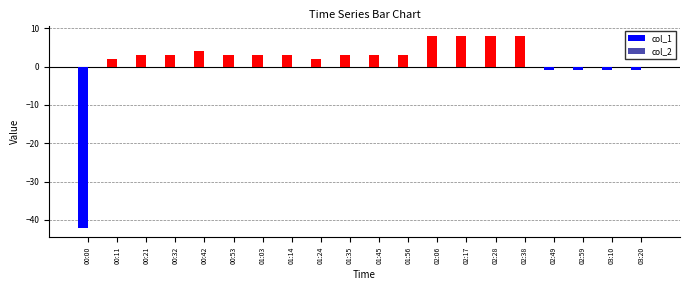

Reading left to right, transcribe all the data shown in this chart.

-42	2	3	3	4	3	3	3	2	3	3	3	8	8	8	8	-1	-1	-1	-1